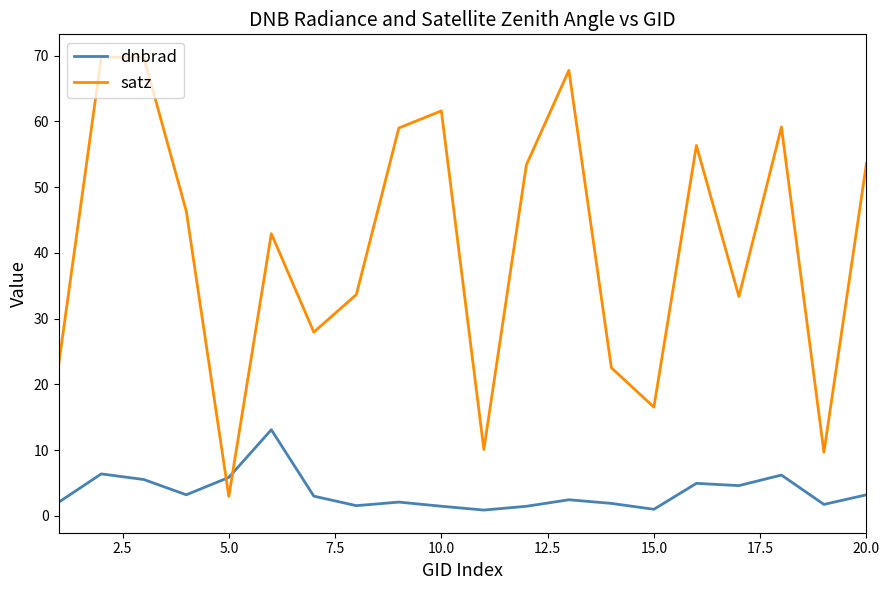

Which series has the widest spread of values?

satz